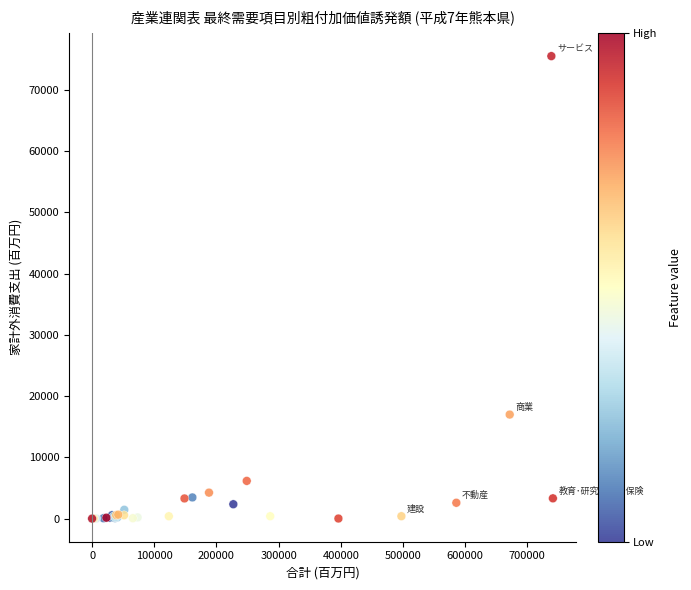

What Y value in the scatter plot is closest to 37744?

16981